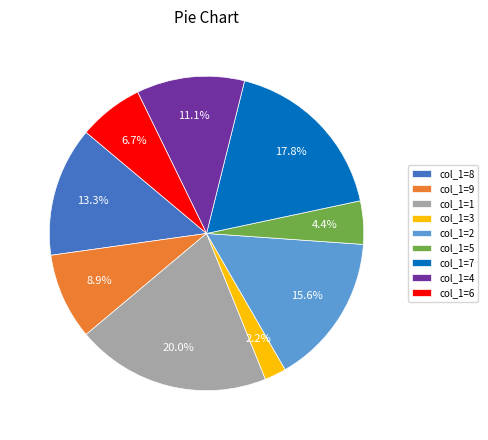

Combined, do col_1=8 and col_1=5 account for over 50%?

No